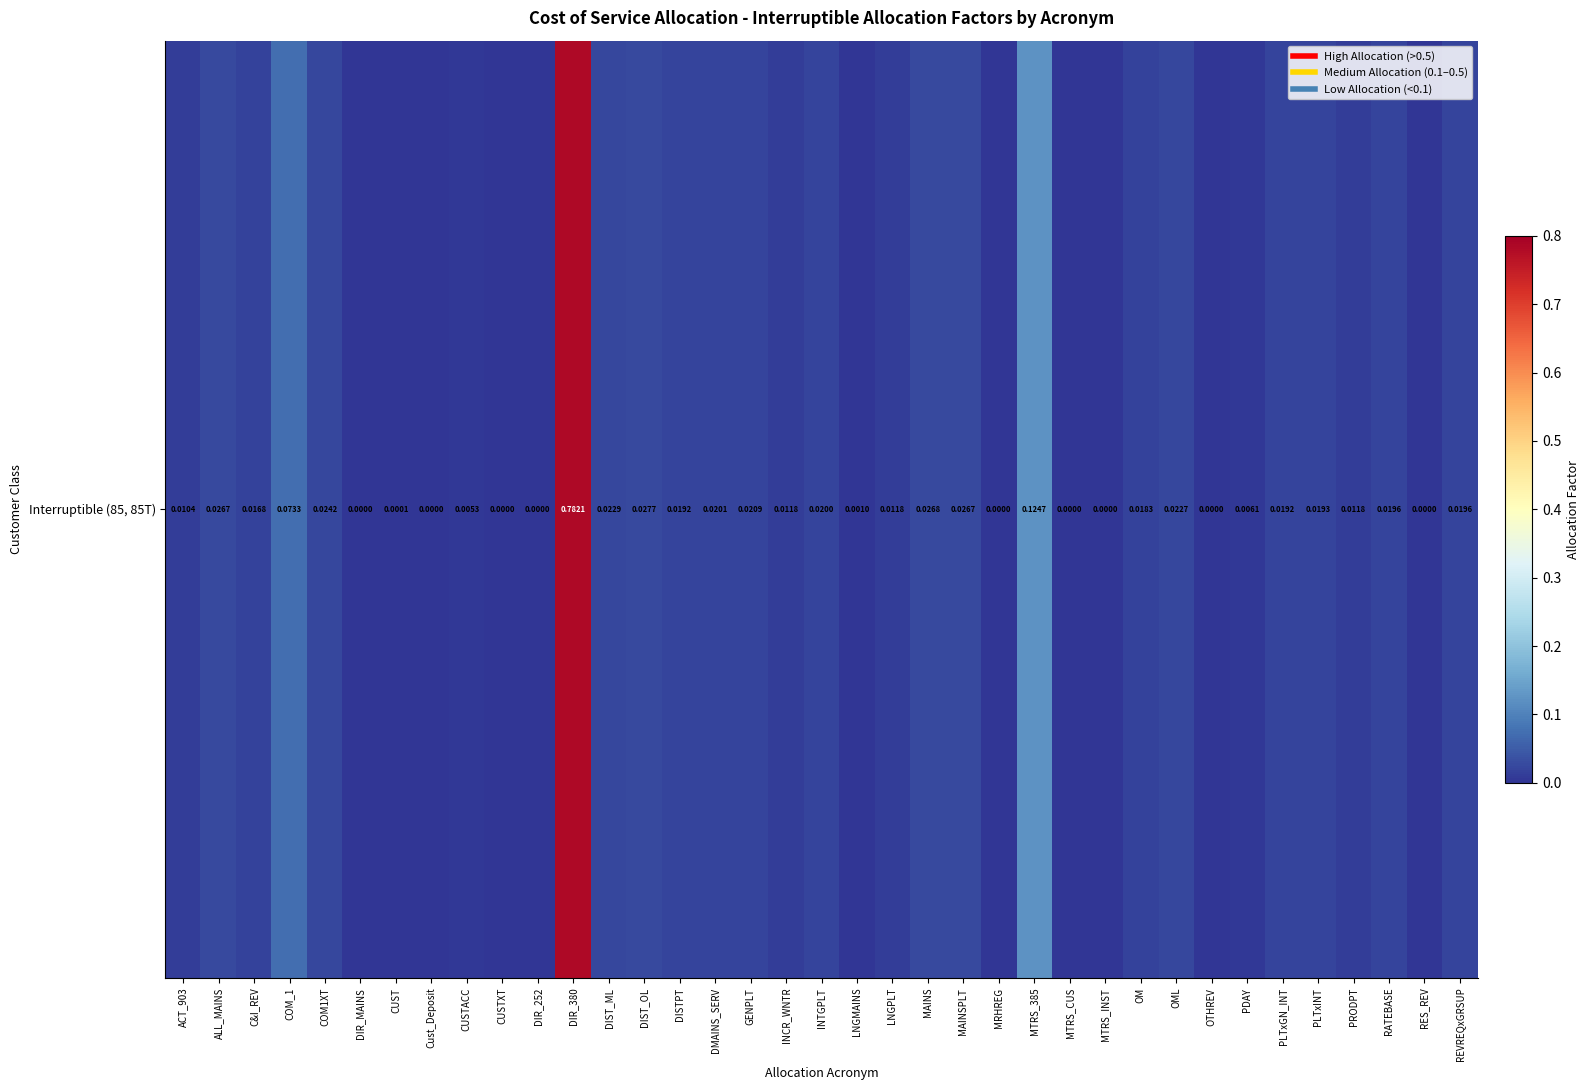

Is it true that the value at DIST_OL is 0.0?

False